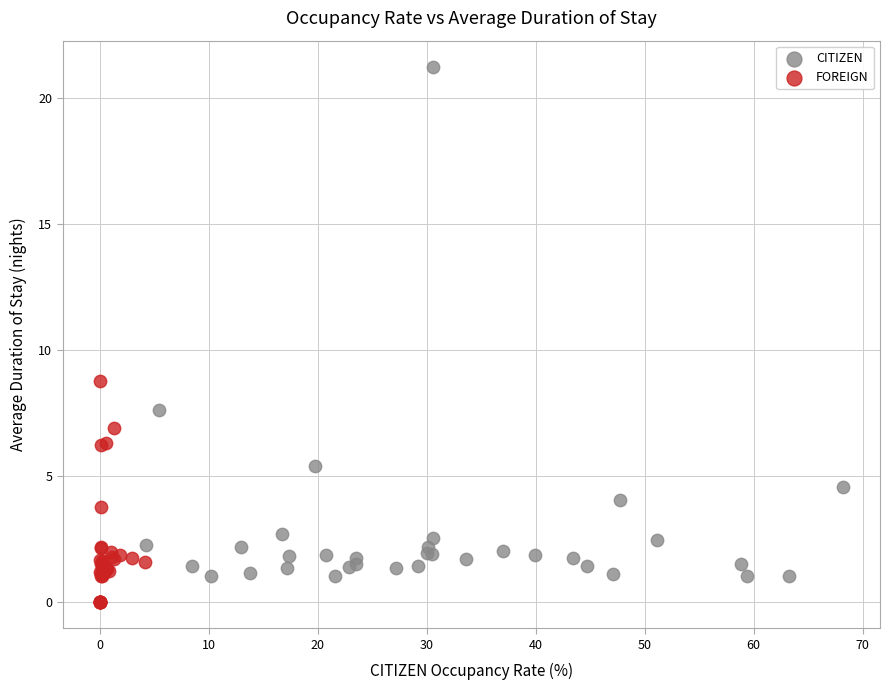

What are all the series names shown in the legend?

CITIZEN, FOREIGN